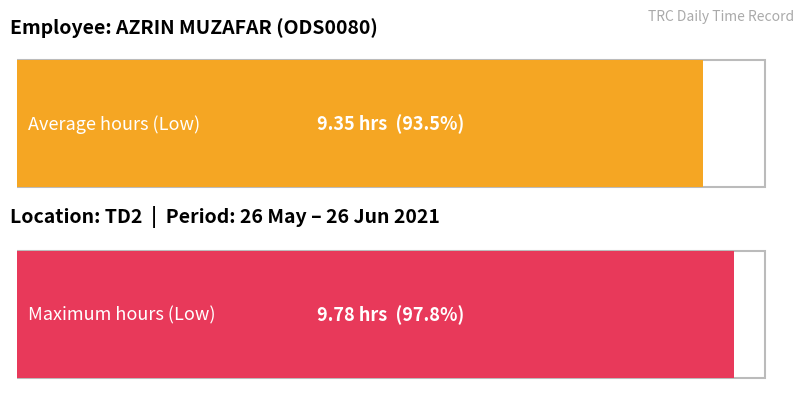

Are the bars grouped side by side (vs. stacked)?

No